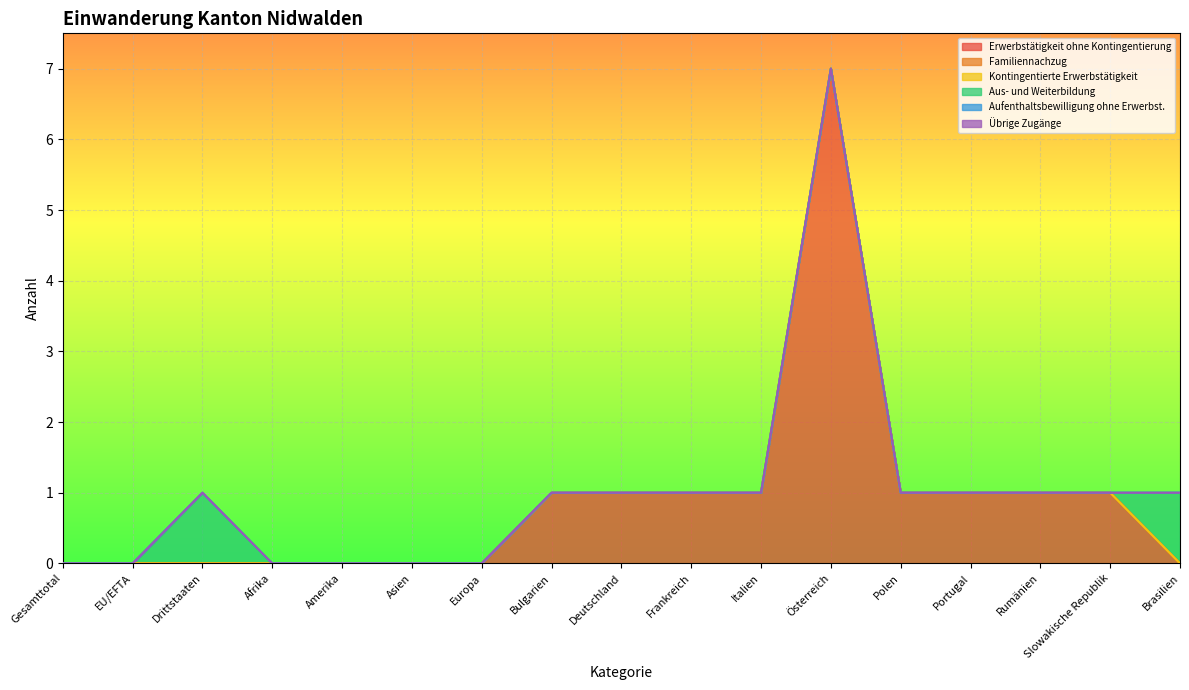

What is the label of the 4th point from the left?

Afrika